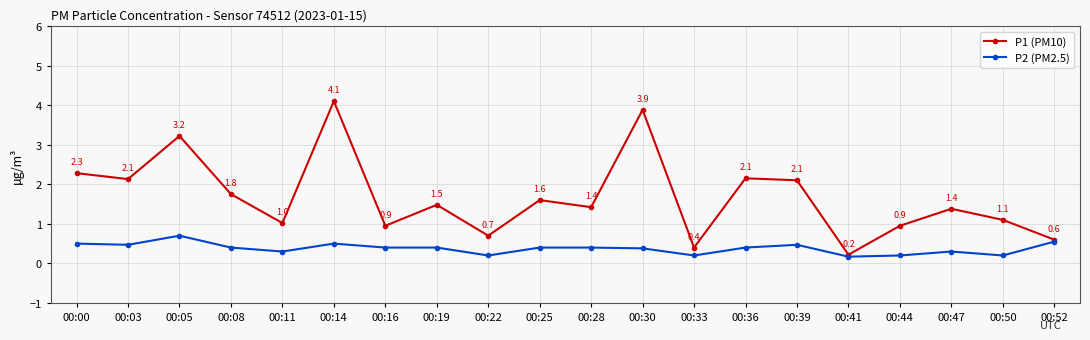

What is the value of the P1 (PM10) point at the 19th from the left?

1.1